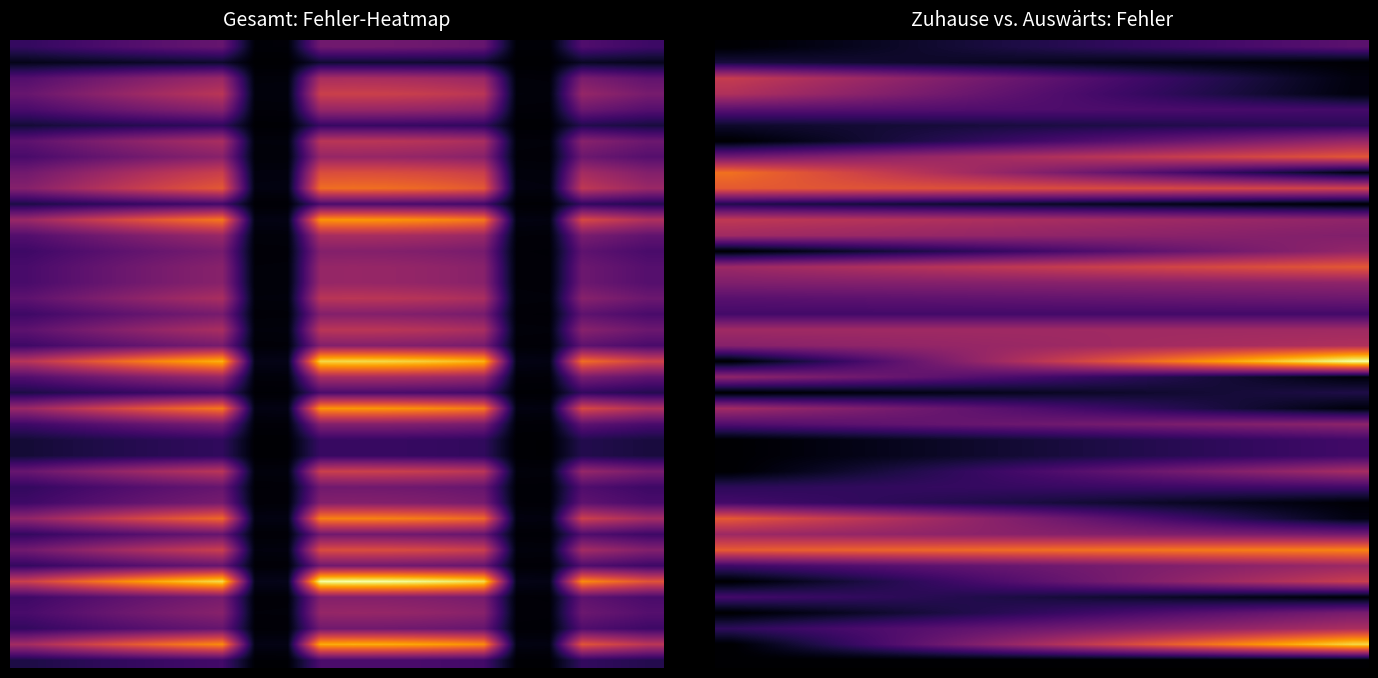

Between 2 and 11, which is larger?

11